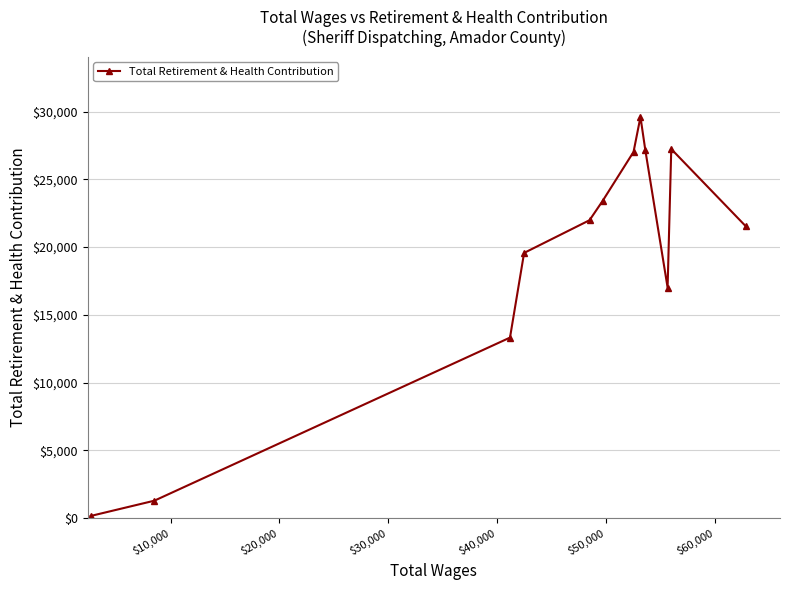

What is the maximum value shown in the chart?

29603